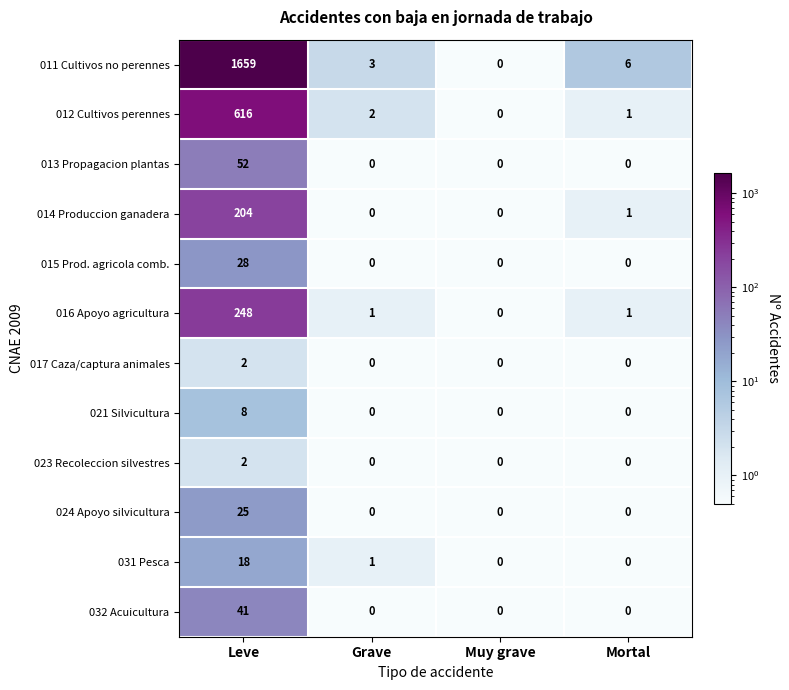

What is the sum of all 016 Apoyo agricultura values?

250